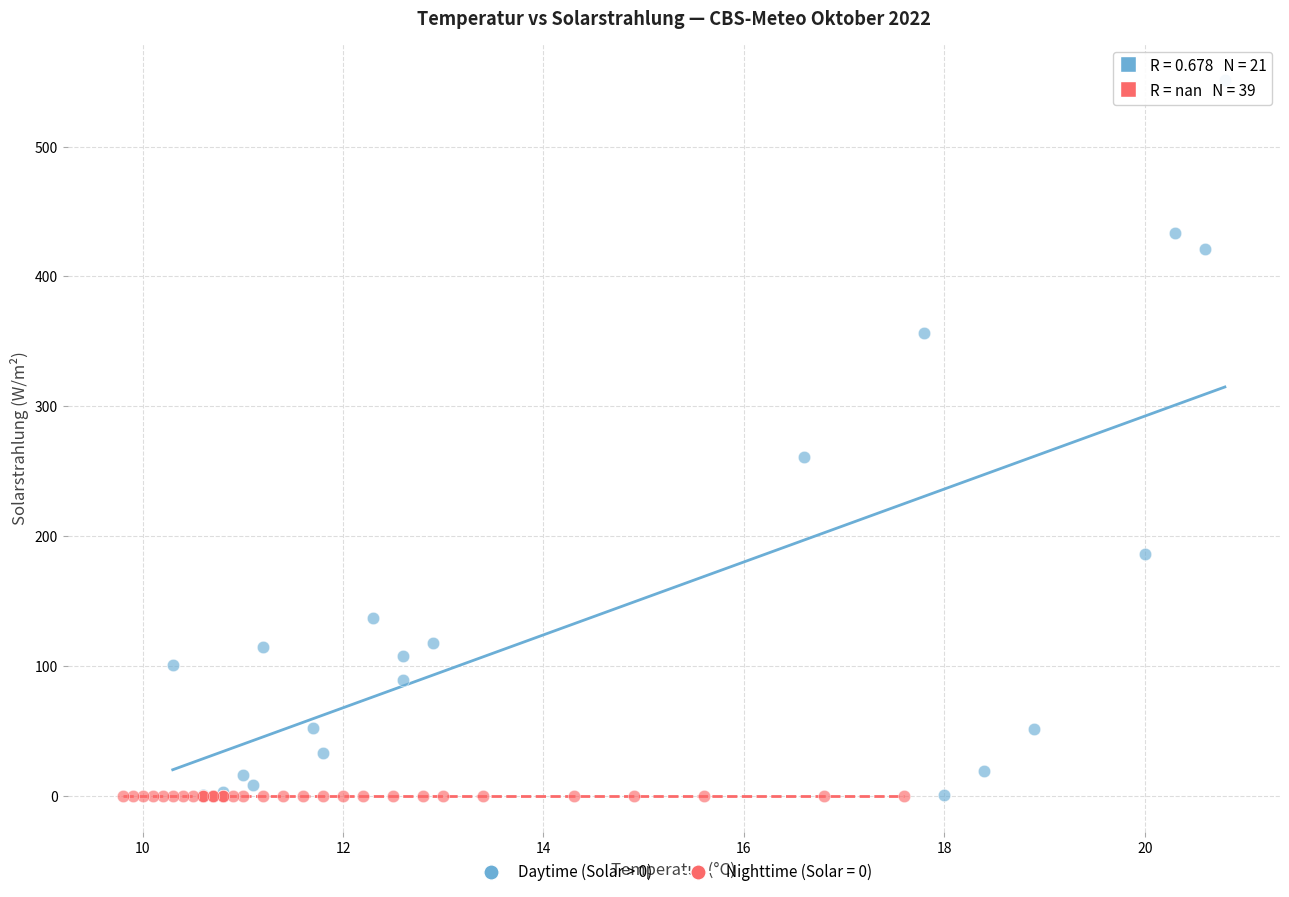

Which series contains the highest Y value?

Daytime (Solar > 0)